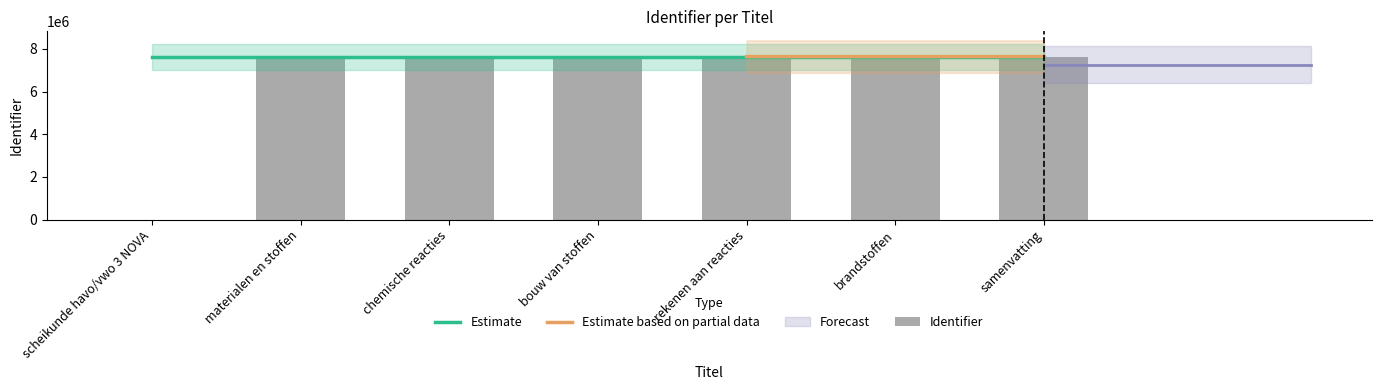

What is the minimum value for Estimate?

7641773.9